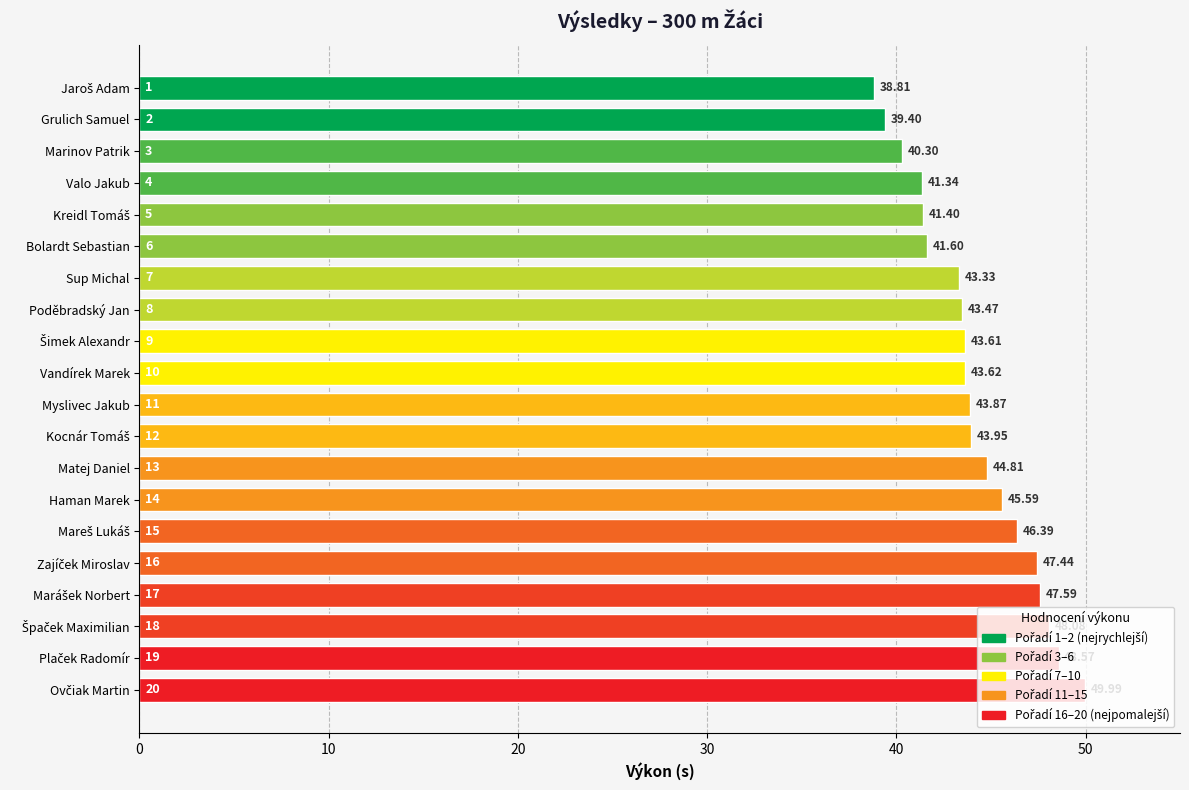

Between Kreidl Tomáš and Vandírek Marek, which is larger?

Vandírek Marek